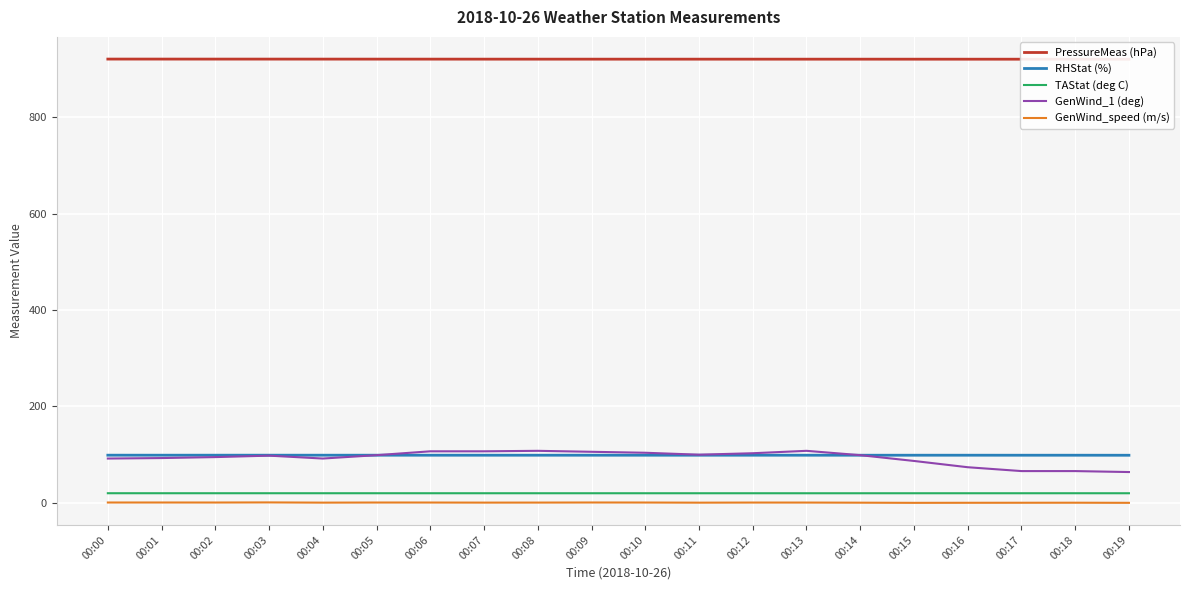

True or false: RHStat (%) and GenWind_speed (m/s) cross at least once.

False